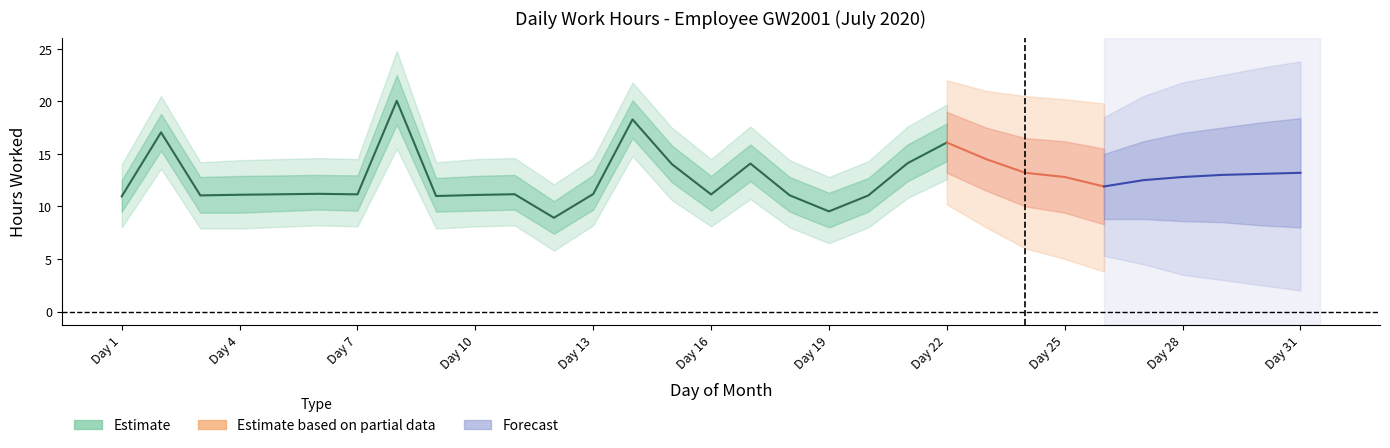

At which label does Estimate_upper1 first exceed 12?

1